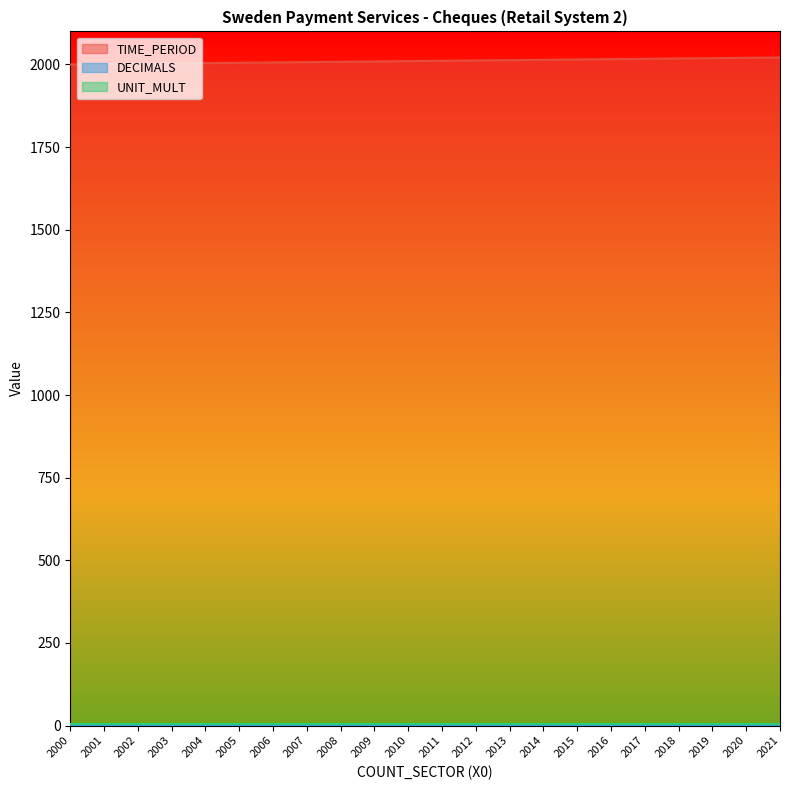

At how many categories does at least one series exceed 38?

22